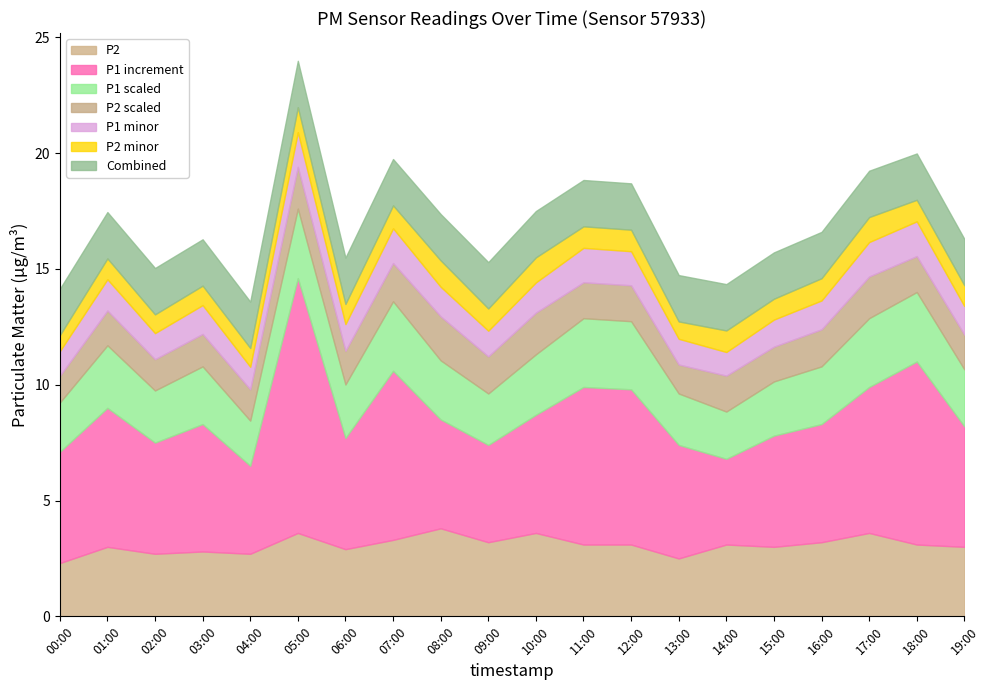

Rank the categories by P2 value from highest to lowest.

08:00, 05:00, 10:00, 17:00, 07:00, 09:00, 16:00, 11:00, 12:00, 14:00, 18:00, 01:00, 15:00, 19:00, 06:00, 03:00, 02:00, 04:00, 13:00, 00:00